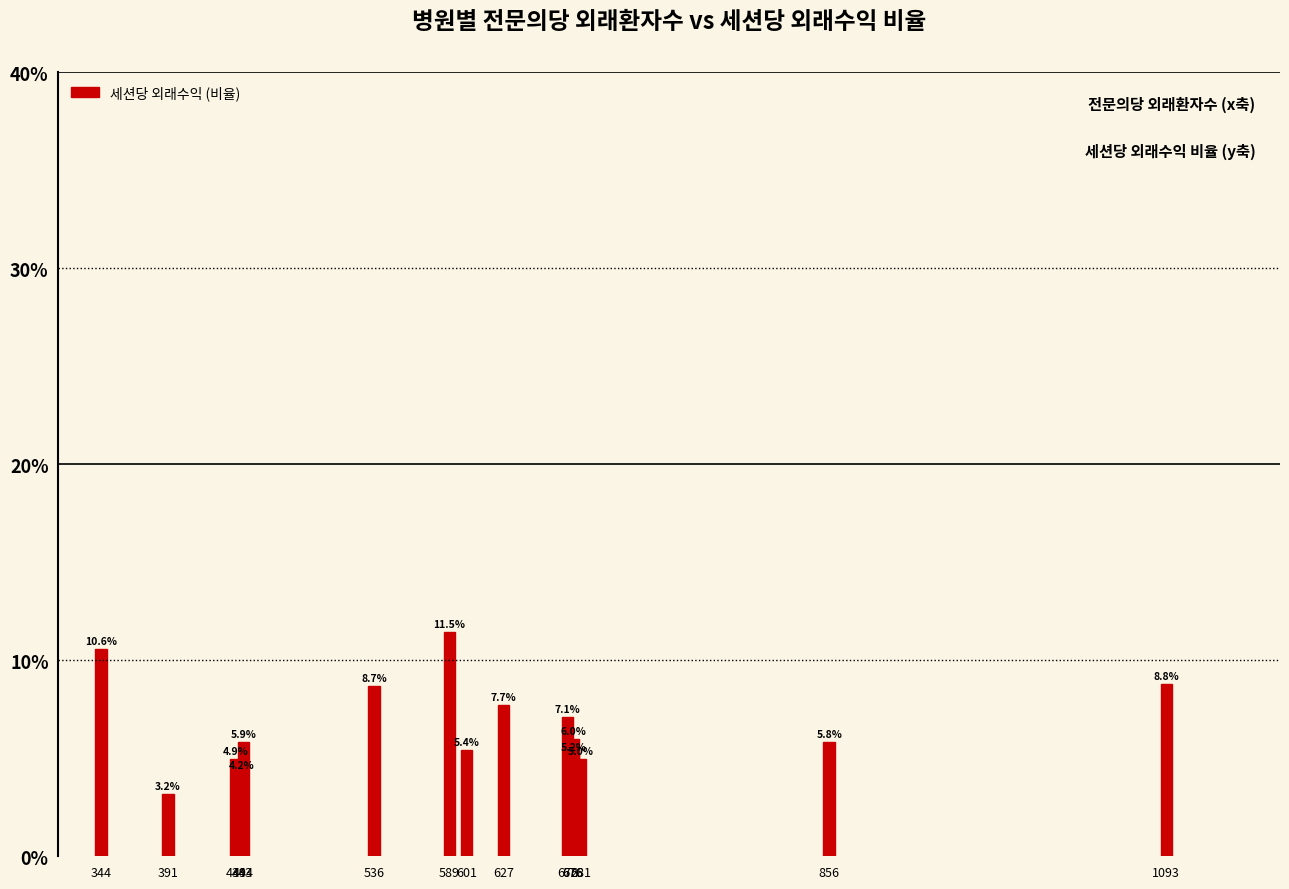

What is the minimum value shown in the chart?

3.2